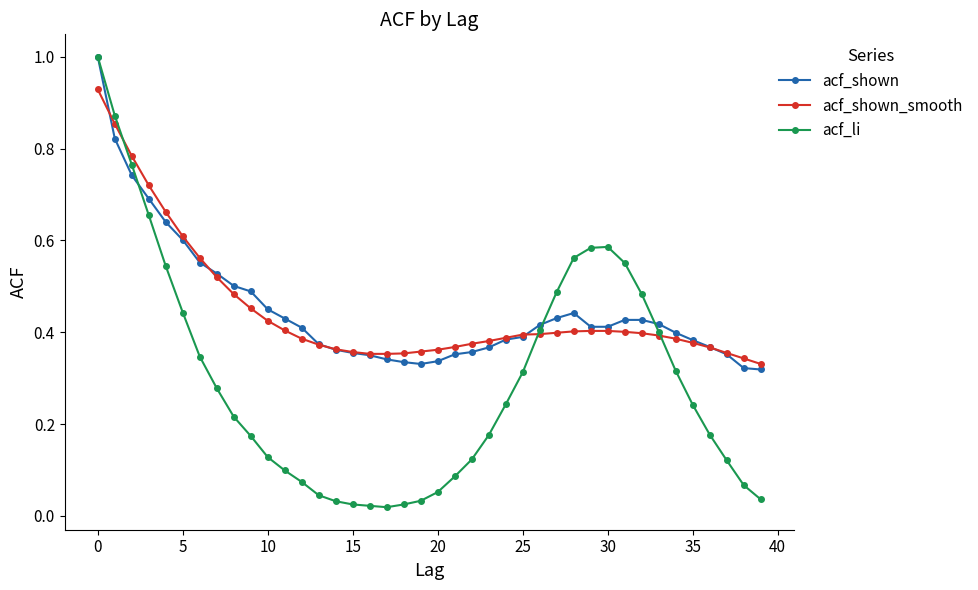

How many times do acf_shown_smooth and acf_li cross each other?

3